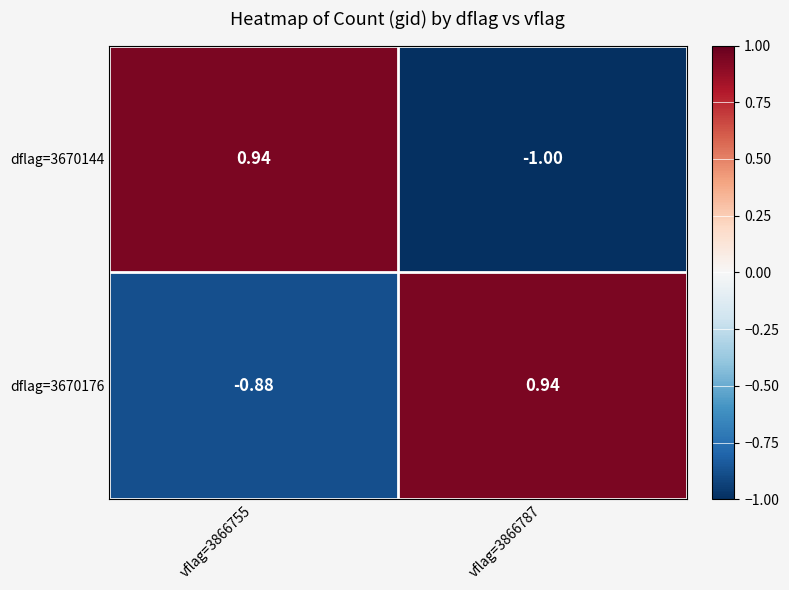

Which series has the widest spread of values?

dflag=3670144